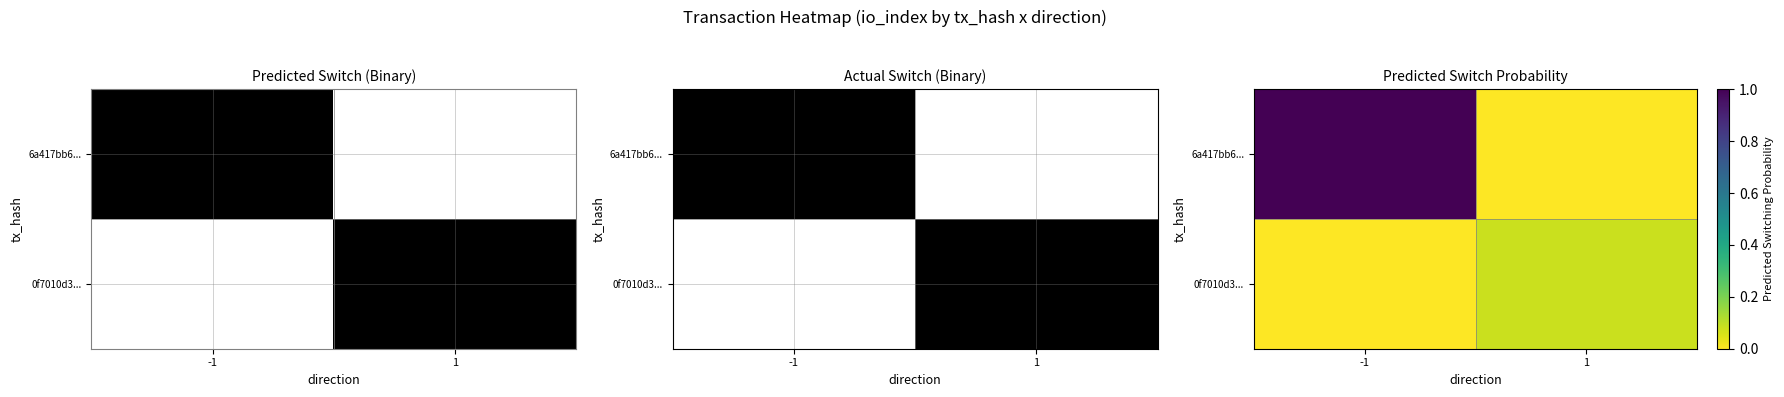

What is the sum of the 6a417bb6... values at 1 and -1?

1.0